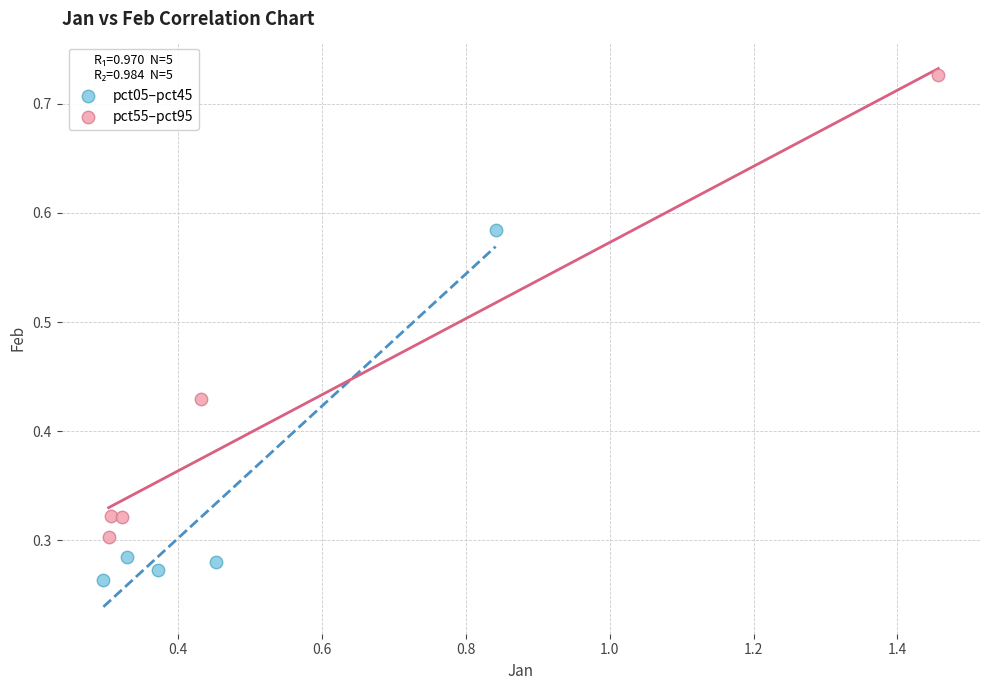

Which series reaches the minimum Y coordinate?

pct05–pct45